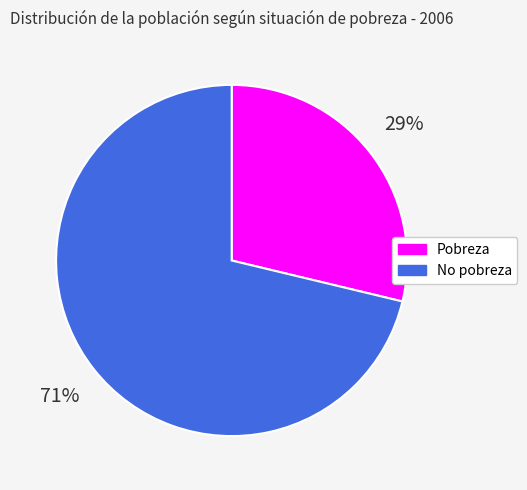

Is it true that Pobreza is 37% of the pie?

False